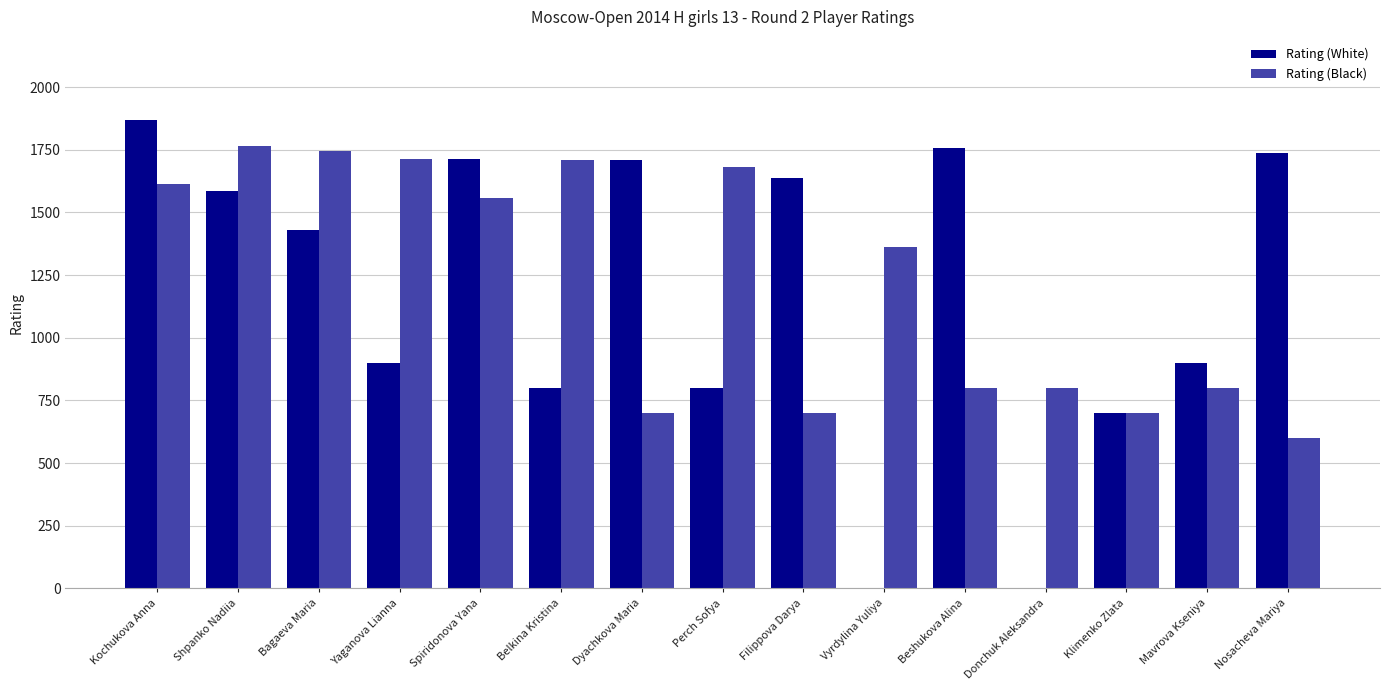

How many data points does each series have?

15